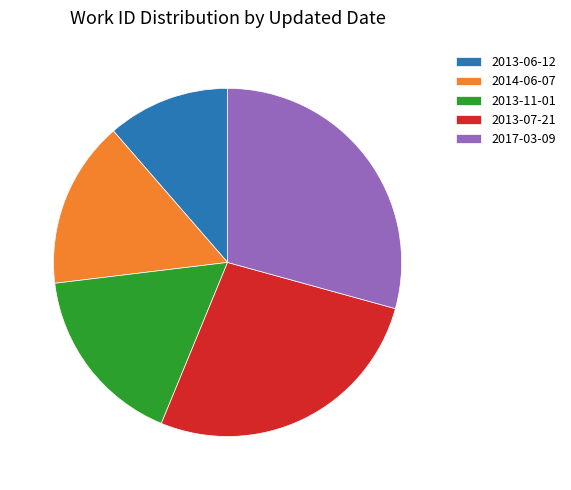

Is there a majority slice in this chart?

No